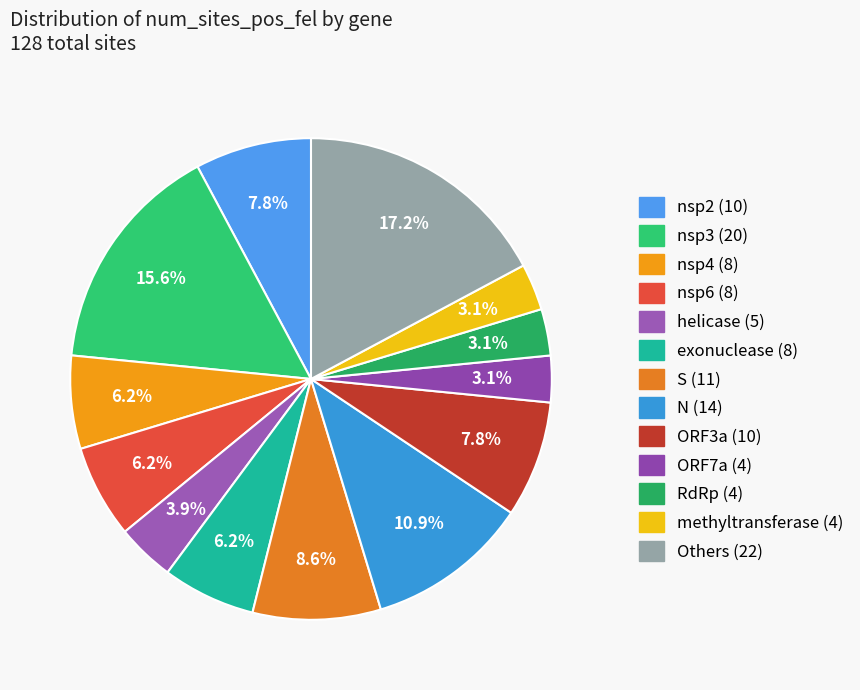

Which category has the biggest portion of the pie?

nsp3